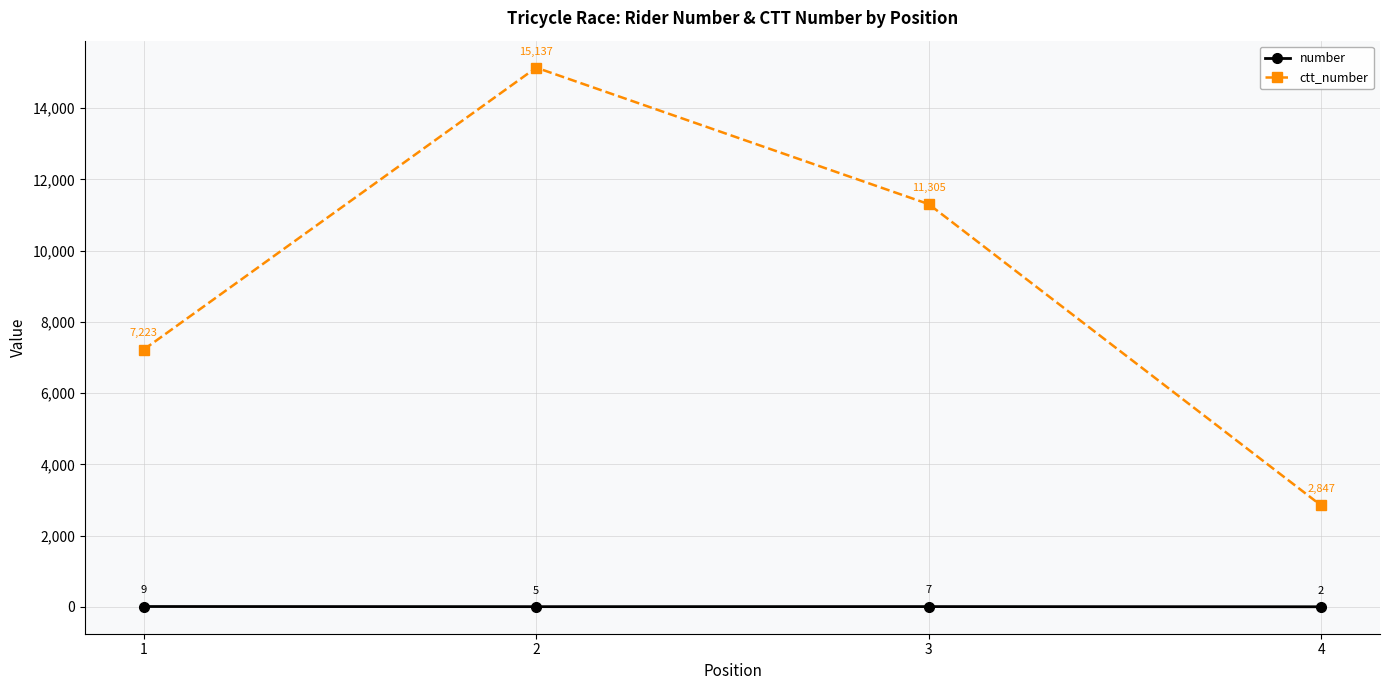

Count the number of categories in the chart.

4